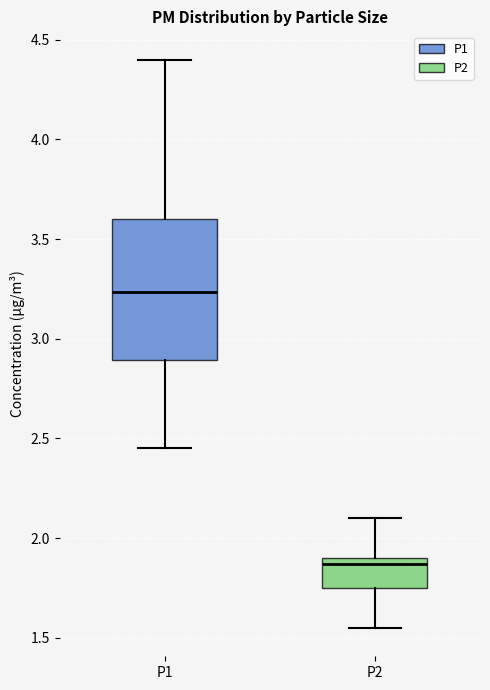

Reading left to right, transcribe this box plot: for each box, give where its median line is, the range the box spans, and where its two whiskers end, as read against the y-axis. The values are not printed on the chart, so give them approximately, as read against the axis.

P1: median 3.25, box 2.90 to 3.60, whiskers 2.45 to 4.40
P2: median 1.85, box 1.75 to 1.90, whiskers 1.55 to 2.10